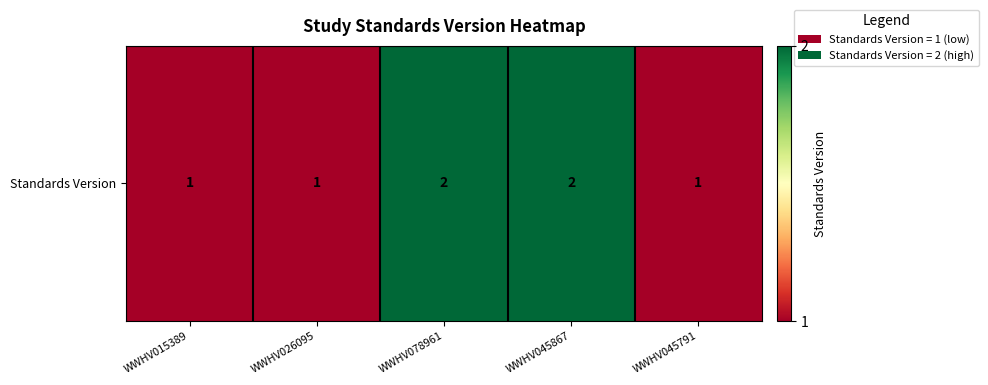

What is the maximum value shown in the chart?

2